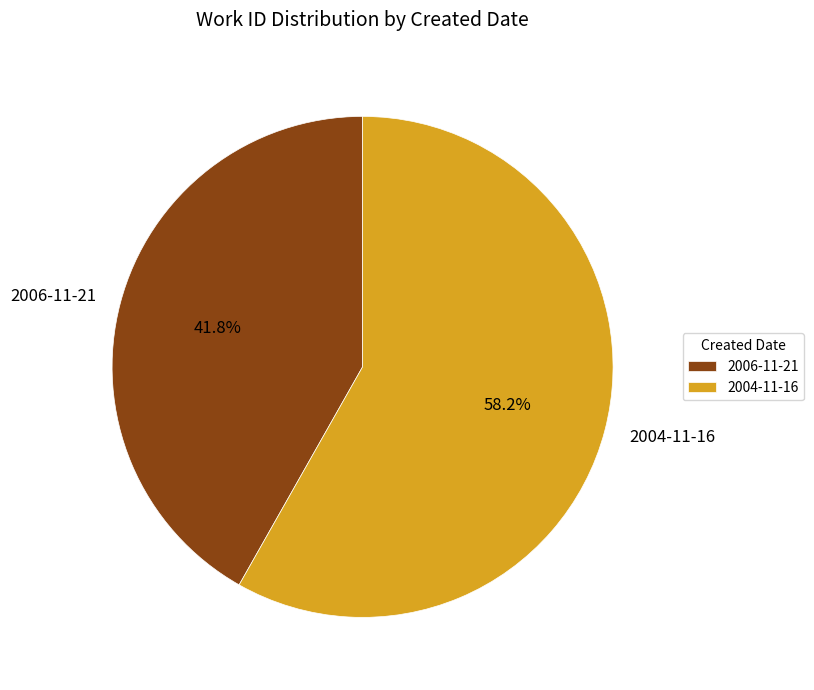

Rank the categories by value from highest to lowest.

2004-11-16, 2006-11-21